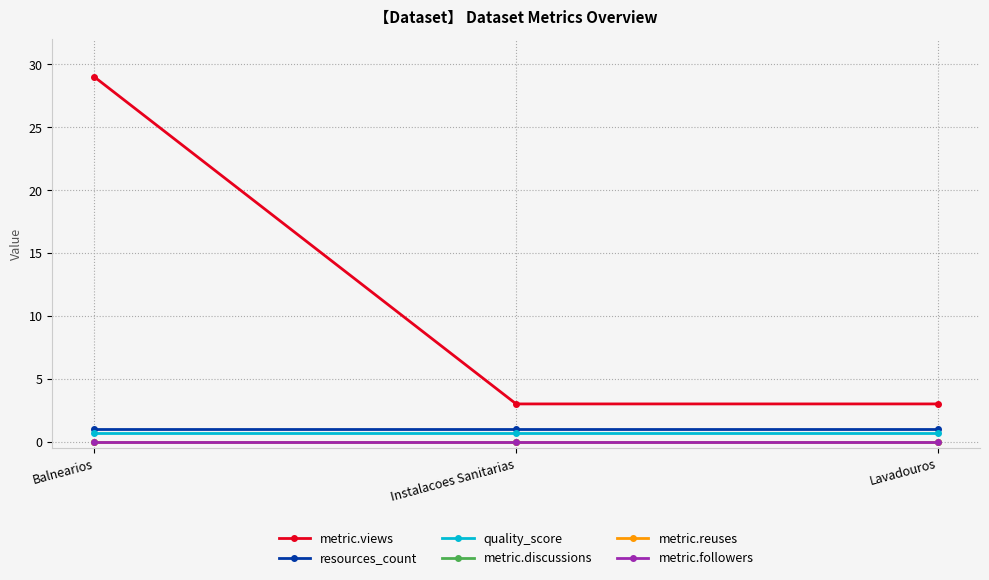

At which category does the chart reach its peak across all series?

Balnearios